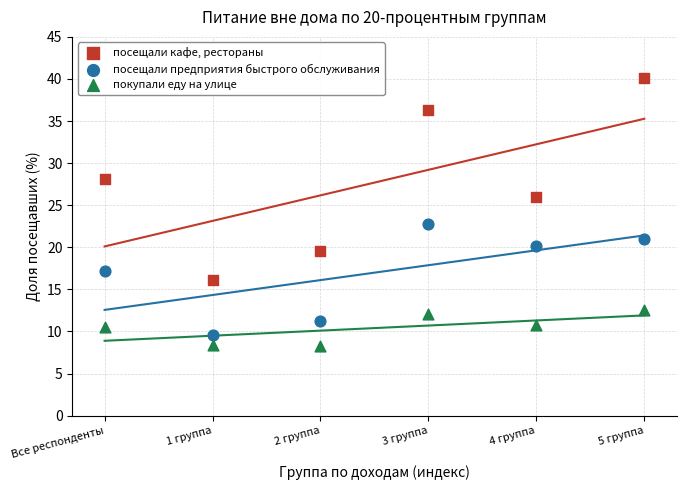

Which series contains the highest Y value?

посещали кафе, рестораны